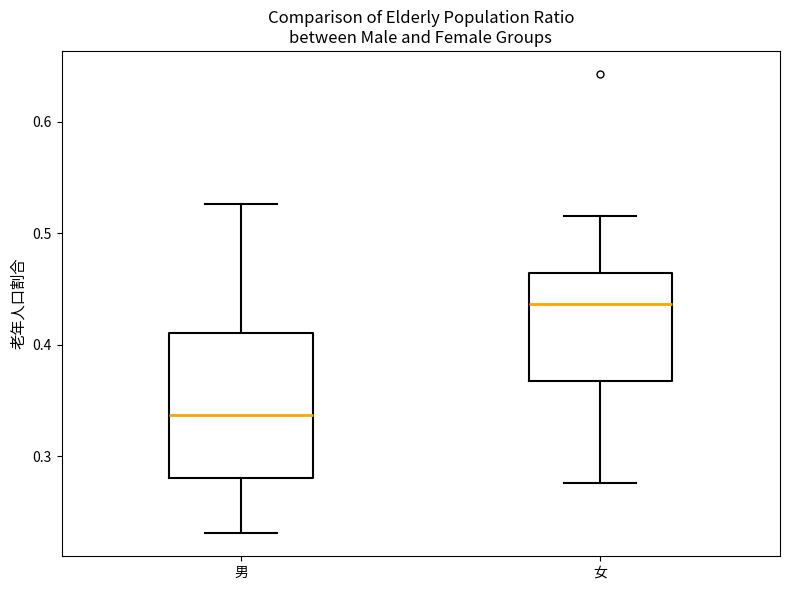

Reading left to right, read every box against the y-axis: the position of its median line, the range the box covers, and the ends of its whiskers. The values are not printed on the chart, so give them approximately, as read against the axis.

男: median 0.34, box 0.28 to 0.41, whiskers 0.23 to 0.53
女: median 0.44, box 0.37 to 0.46, whiskers 0.28 to 0.52